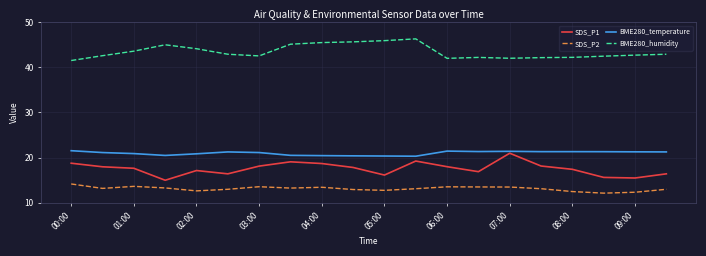

True or false: BME280_humidity and SDS_P1 intersect in this chart.

False